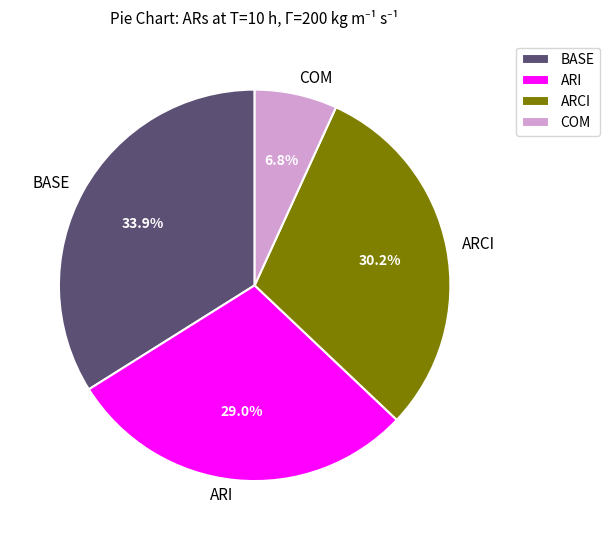

Combined, do ARI and BASE account for over 50%?

Yes